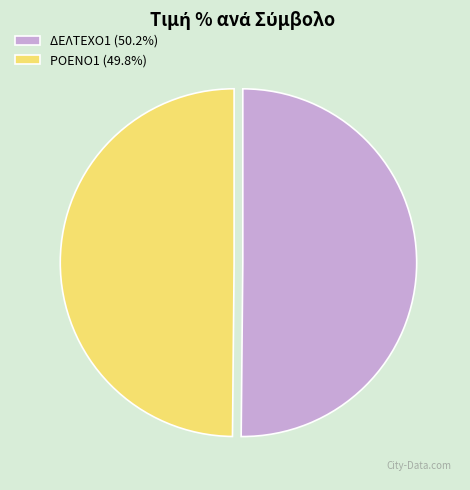

What is the ratio of the value at ΔΕΛΤΕΧΟ1 (50.2%) to the value at ΡΟΕΝΟ1 (49.8%)?

1.0